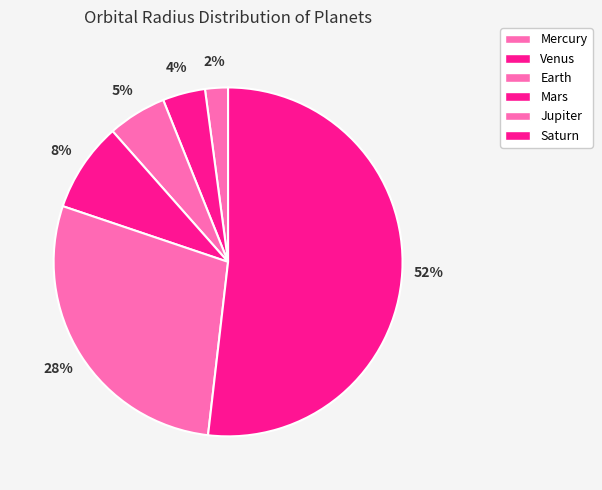

Do Venus and Saturn together represent more than half of the pie?

Yes